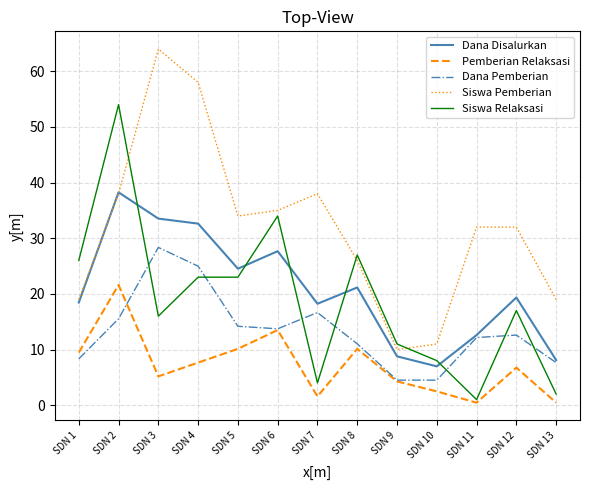

Does the chart have visible grid lines?

Yes